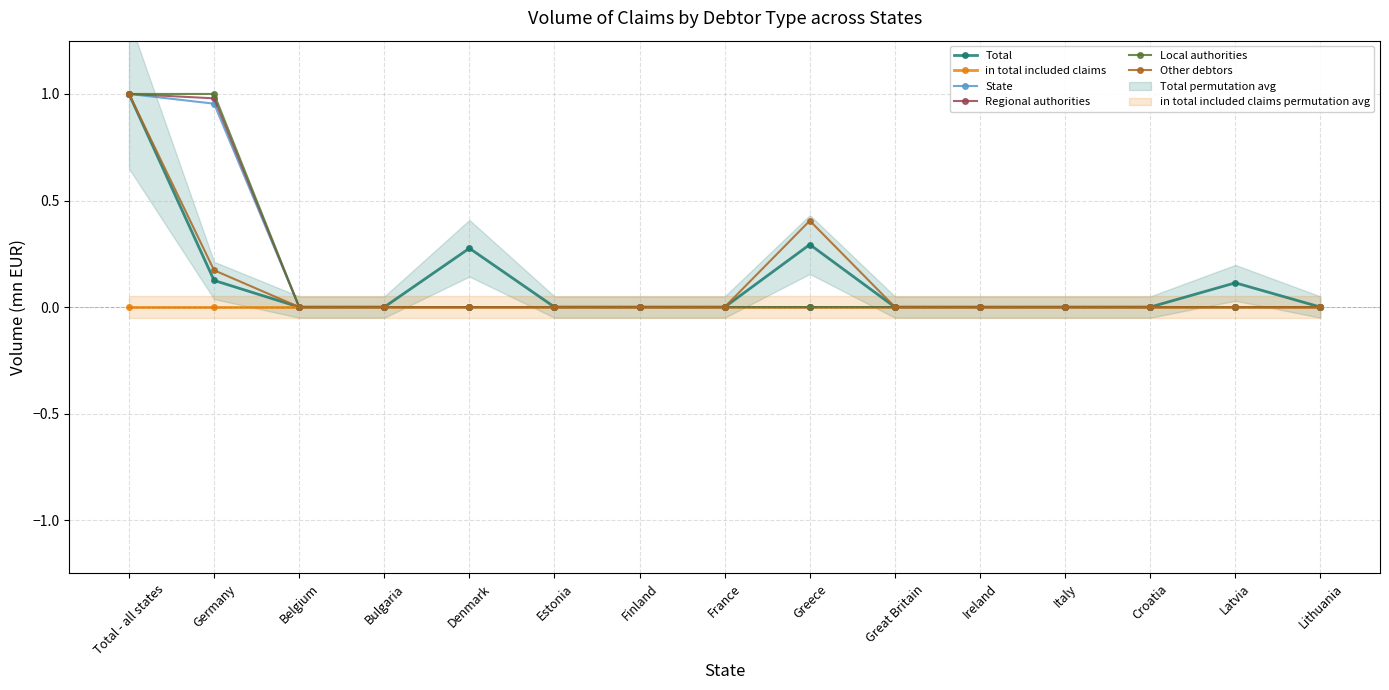

Which category has the highest value in the in total included claims series?

Total - all states